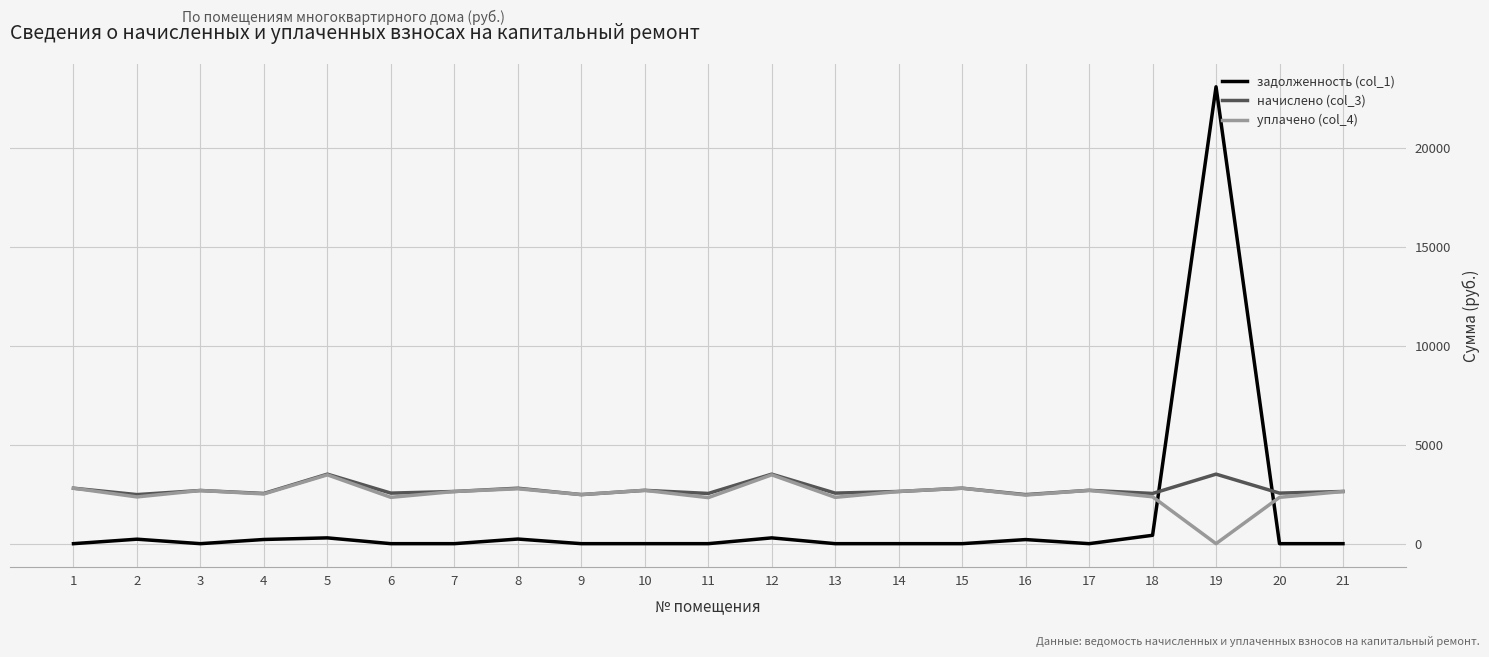

True or false: начислено (col_3) and задолженность (col_1) cross at least once.

True